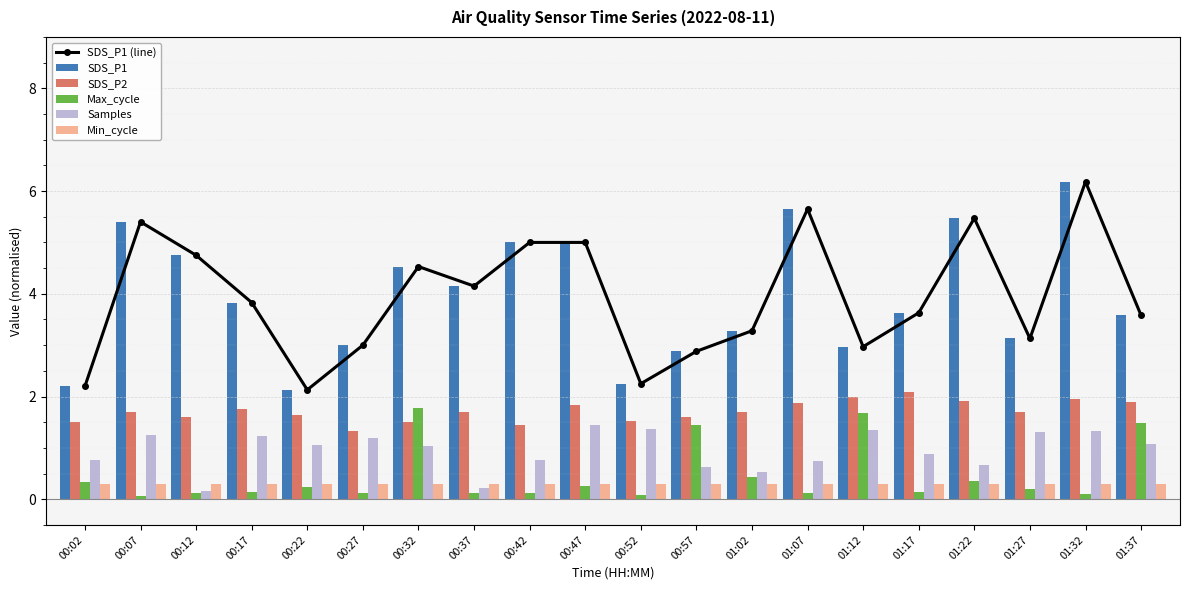

What is the difference between the maximum and minimum values in the SDS_P2 series?

0.8